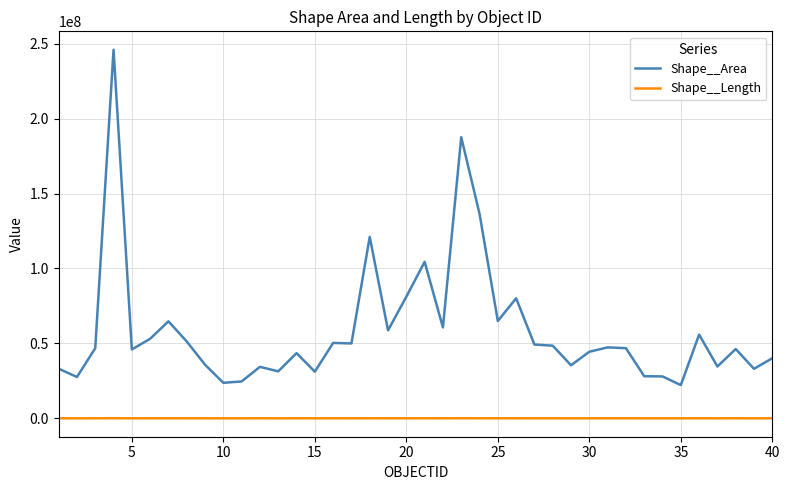

What is the difference between the second highest and second lowest values in the Shape__Length series?

47911.4